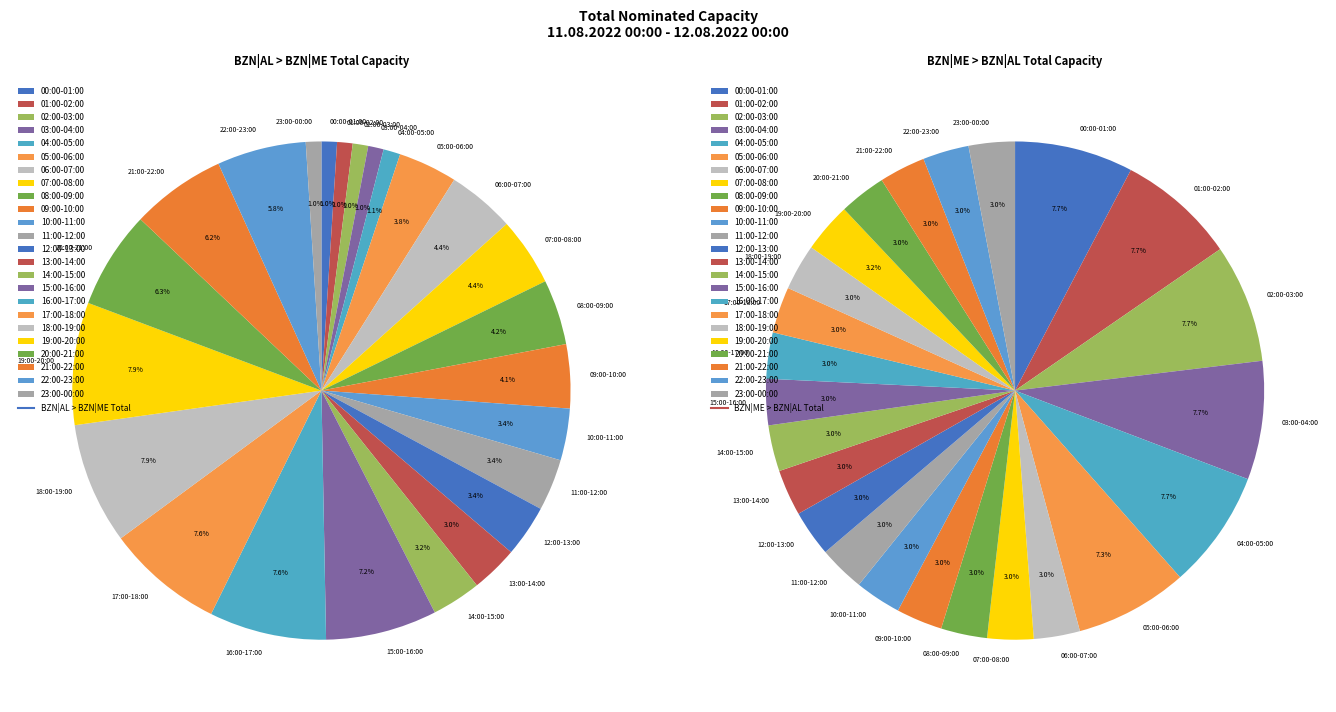

Which category has the smallest portion of the pie?

00:00-01:00